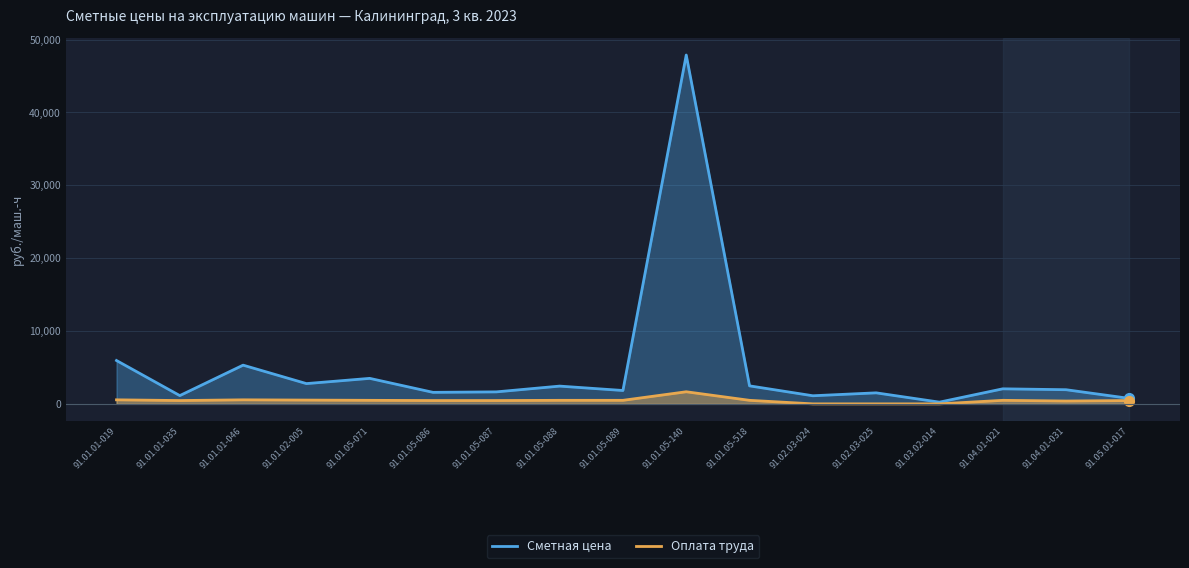

Where is Сметная цена nearest to the value 24059?

91.01.01-019